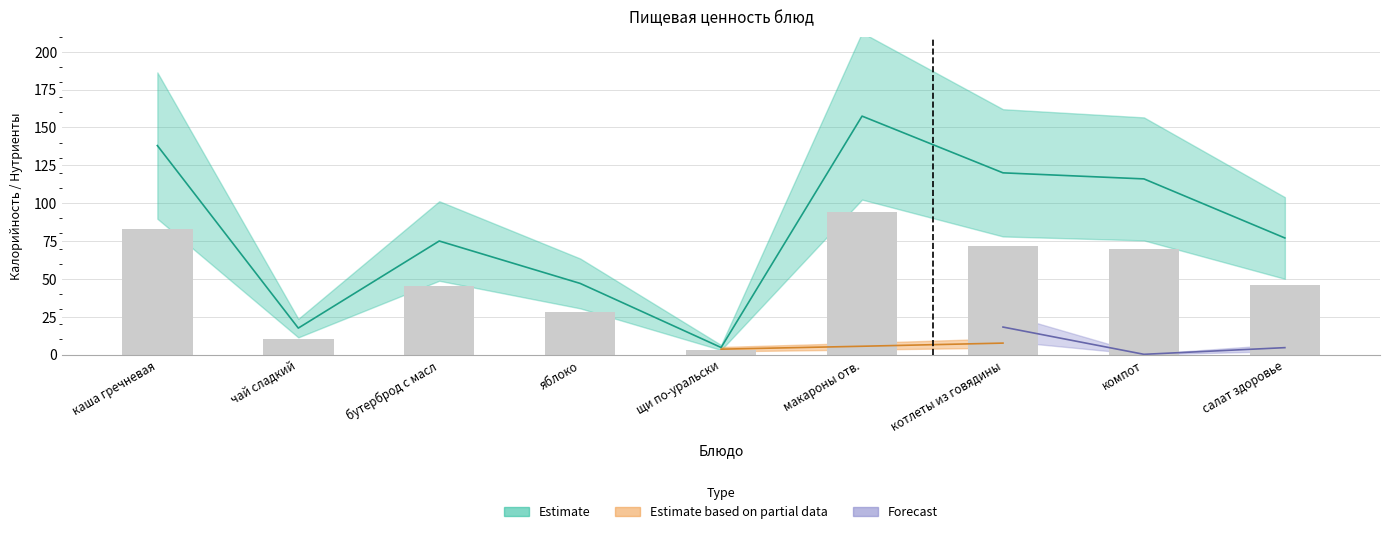

Reading right to left, list all the values displayed in this chart.

Estimate: салат здоровье=77.0	компот=116.0	котлеты из говядины=120.0	макароны отв.=157.4	щи по-уральски=4.7	яблоко=47.0	бутерброд с масл=75.0	чай сладкий=17.5	каша гречневая=138.0
Estimate based on partial data: салат здоровье=2.0	компот=0.2	котлеты из говядины=7.6	макароны отв.=5.5	щи по-уральски=3.6	яблоко=0.0	бутерброд с масл=2.1	чай сладкий=0.1	каша гречневая=9.3
Forecast: салат здоровье=4.6	компот=0.2	котлеты из говядины=18.2	макароны отв.=1.5	щи по-уральски=1.9	яблоко=0.0	бутерброд с масл=0.9	чай сладкий=0.0	каша гречневая=10.7